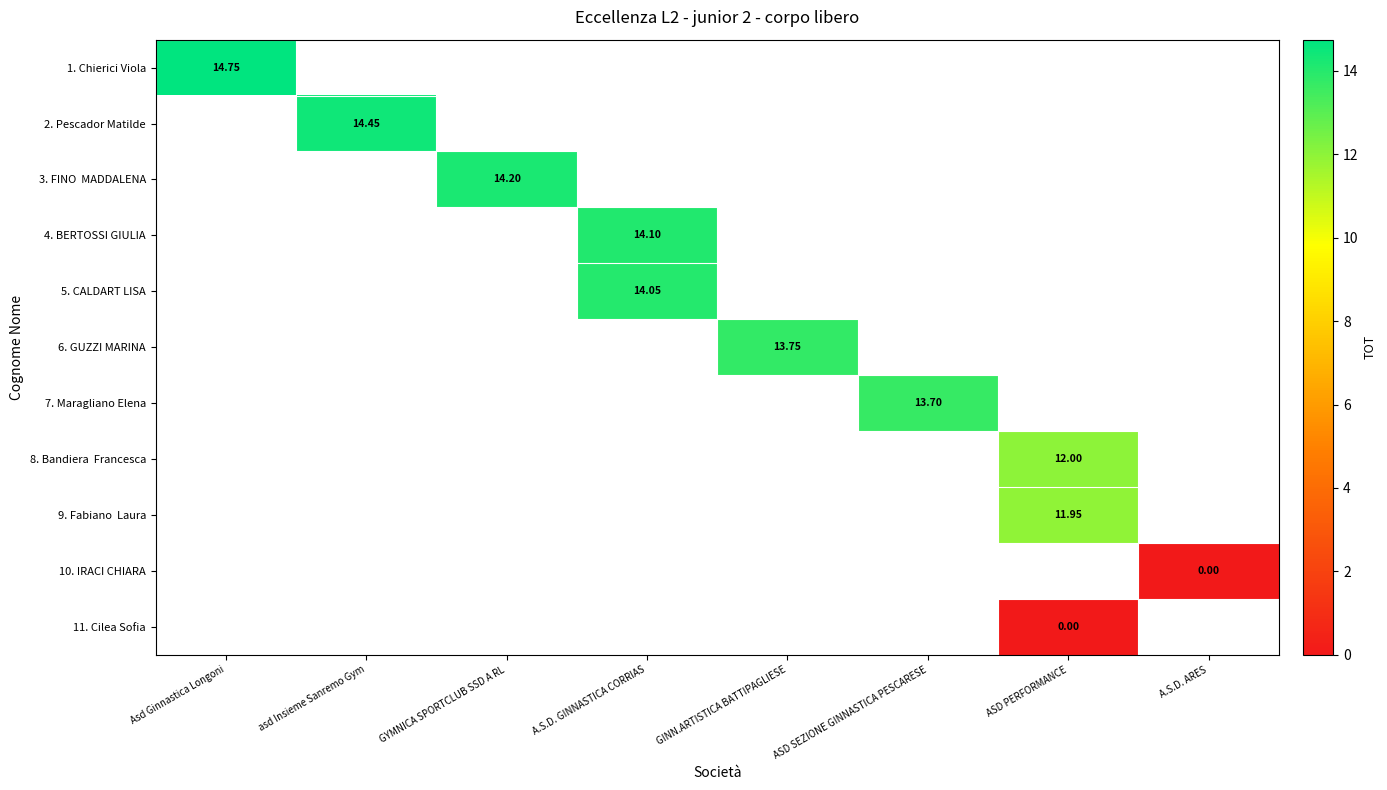

List the series in order of their peak value, highest first.

1. Chierici Viola, 2. Pescador Matilde, 3. FINO MADDALENA, 4. BERTOSSI GIULIA, 5. CALDART LISA, 6. GUZZI MARINA, 7. Maragliano Elena, 8. Bandiera Francesca, 9. Fabiano Laura, 10. IRACI CHIARA, 11. Cilea Sofia